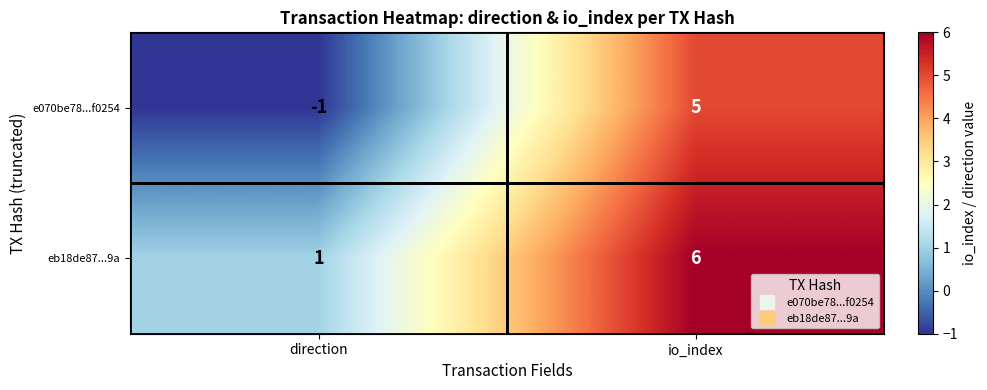

What is the difference between the eb18de87...9a values at direction and io_index?

5